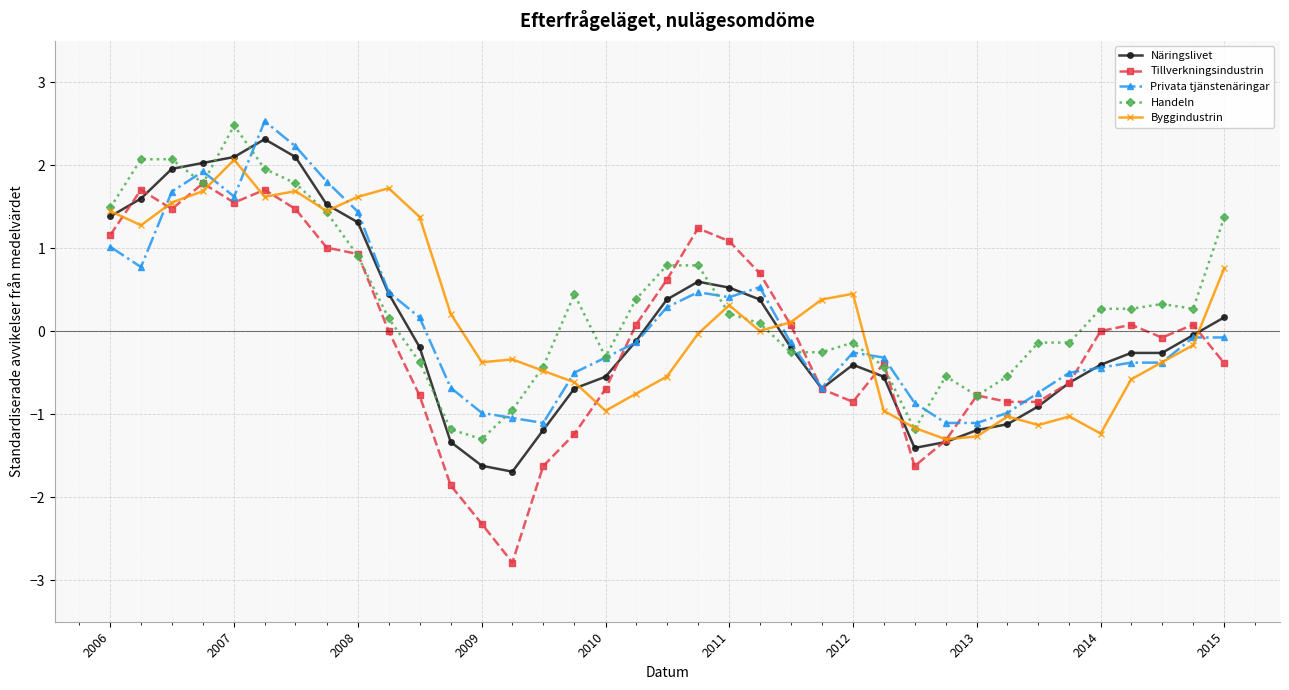

What is the greatest value displayed?

2.5